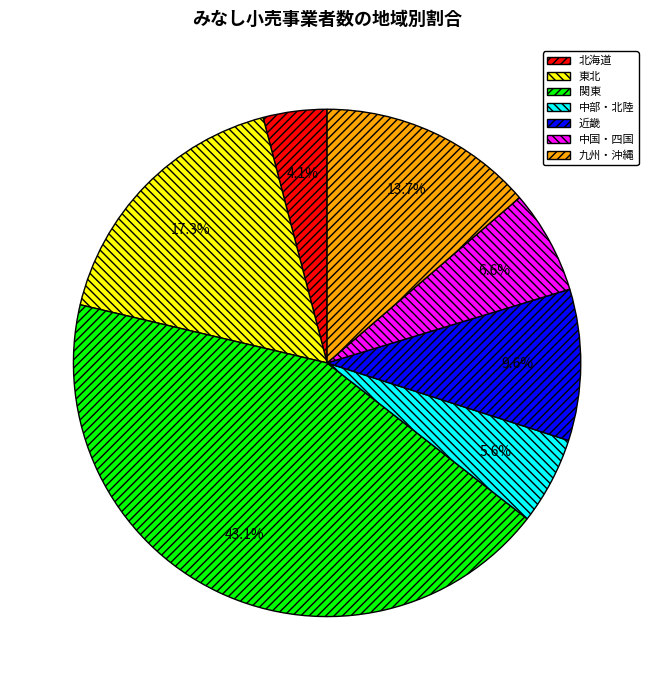

Approximately how many times larger is the value at 近畿 compared to 東北?

0.6